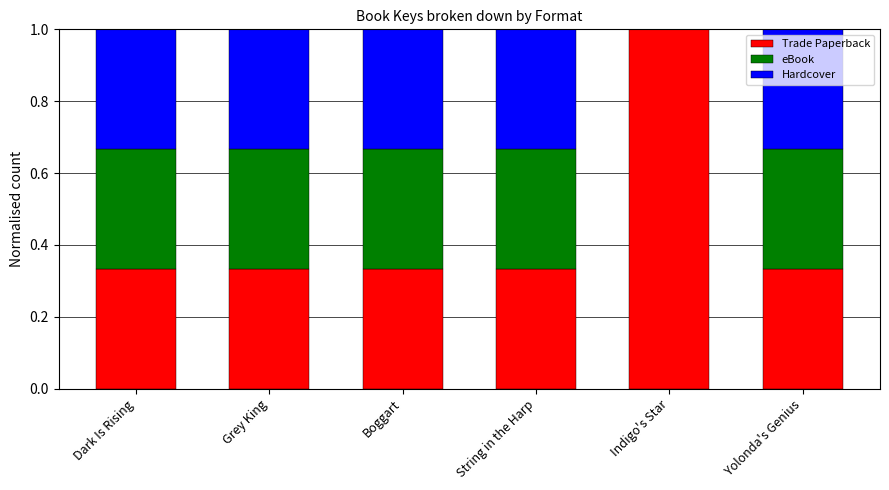

Are the bars grouped side by side (vs. stacked)?

No